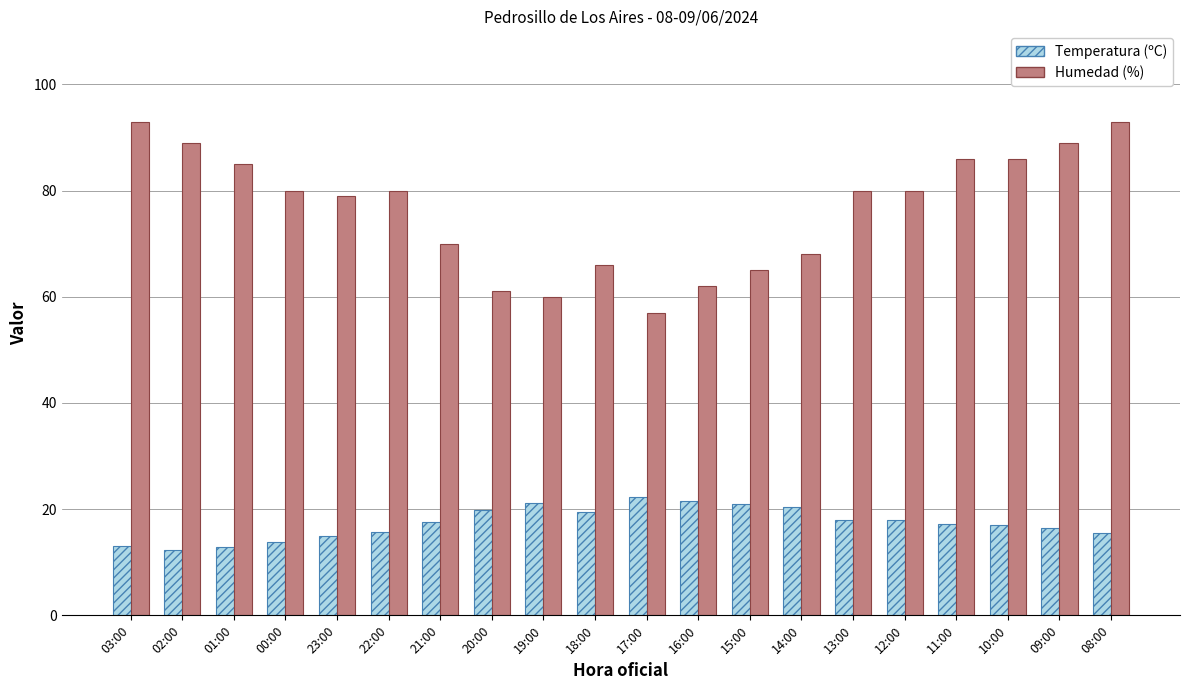

Rank the series by their maximum value, from highest to lowest.

Humedad (%), Temperatura (ºC)